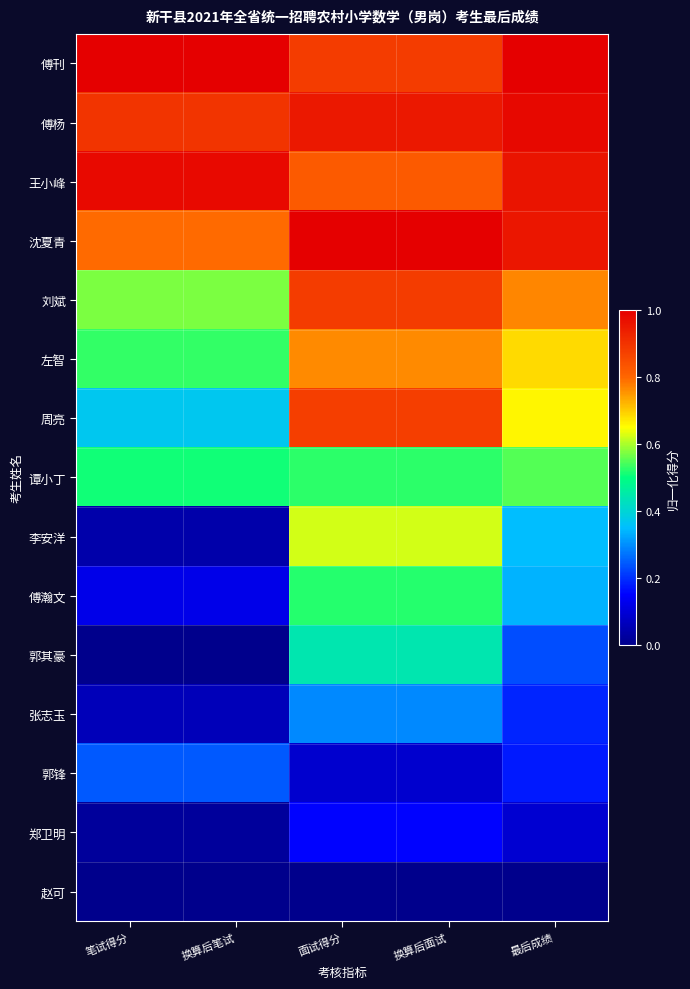

At 换算后面试, list the series in order from smallest to largest.

赵可, 郭锋, 郑卫明, 张志玉, 郭其豪, 傅瀚文, 谭小丁, 李安洋, 左智, 王小峰, 周亮, 傅刊, 刘斌, 傅杨, 沈夏青